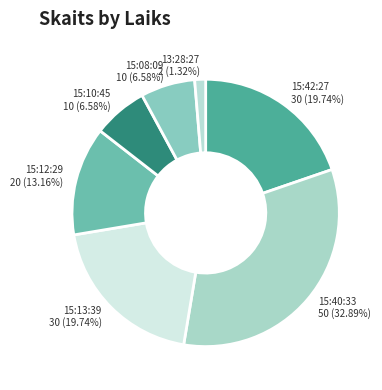

Is 15:12:29 the majority of the pie?

No